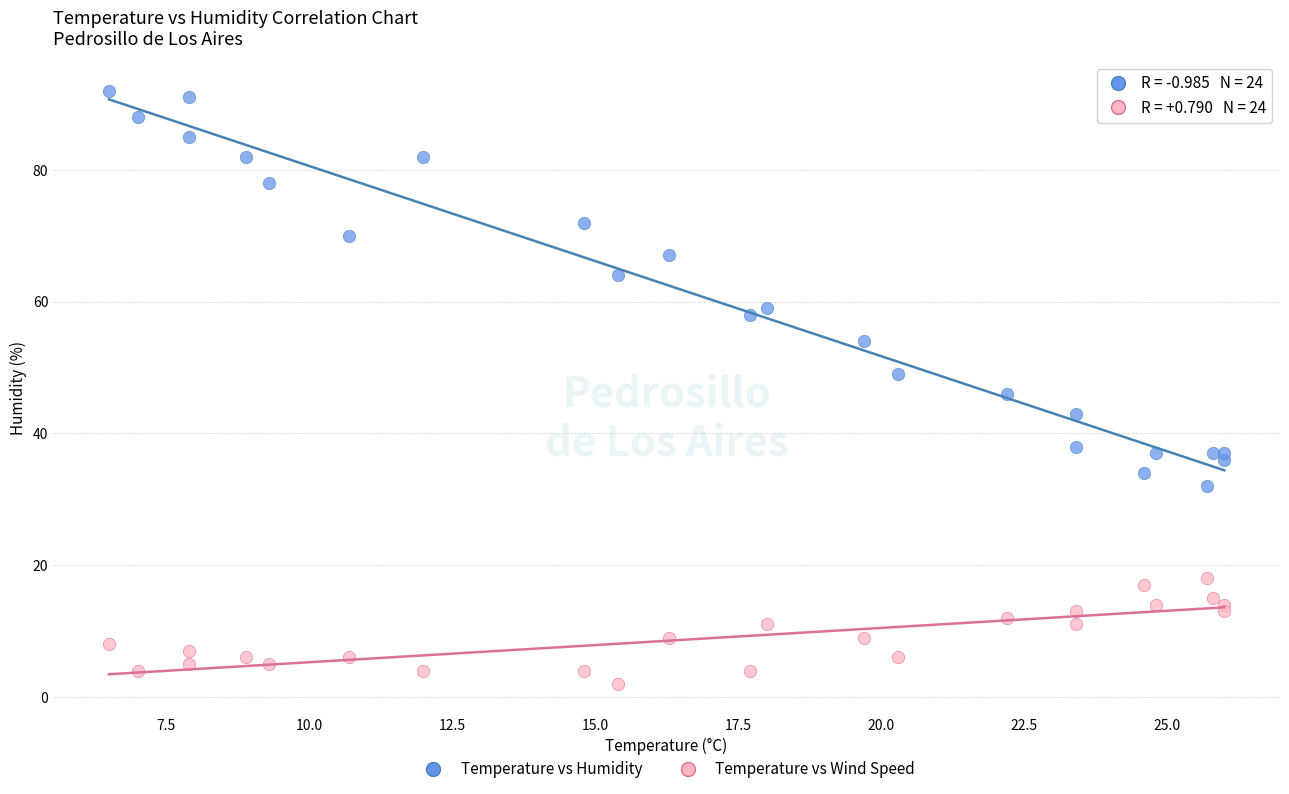

Which series reaches the minimum Y coordinate?

Temperature vs Wind Speed